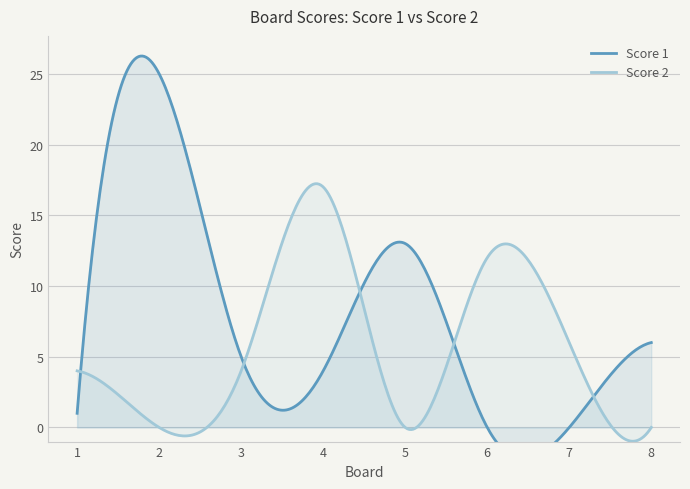

At which category does the chart reach its minimum across all series?

6